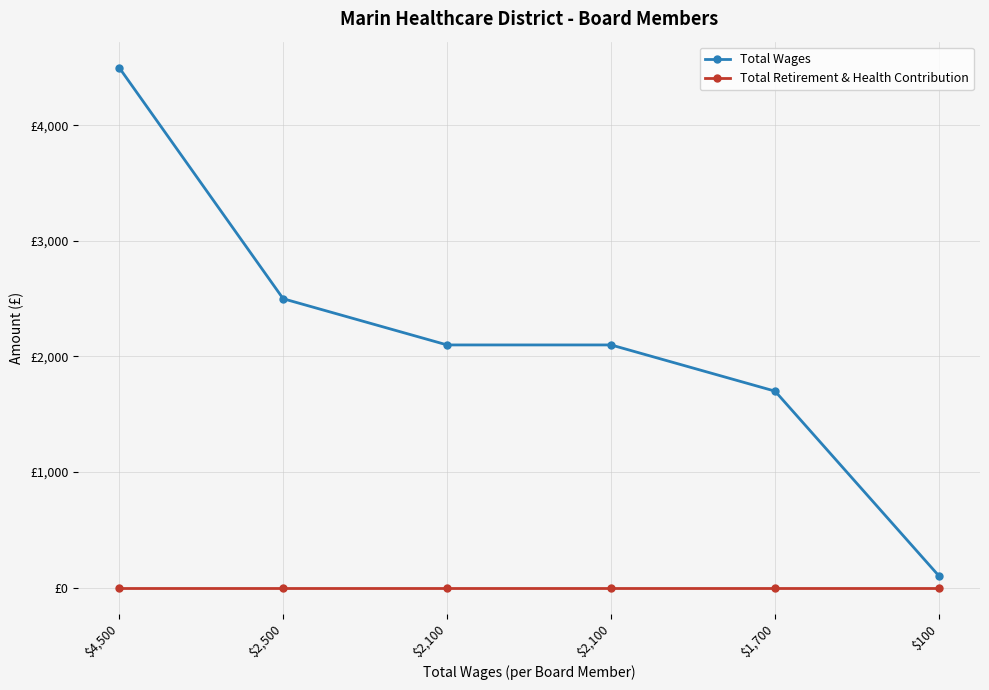

What are all the series names shown in the legend?

Total Wages, Total Retirement & Health Contribution